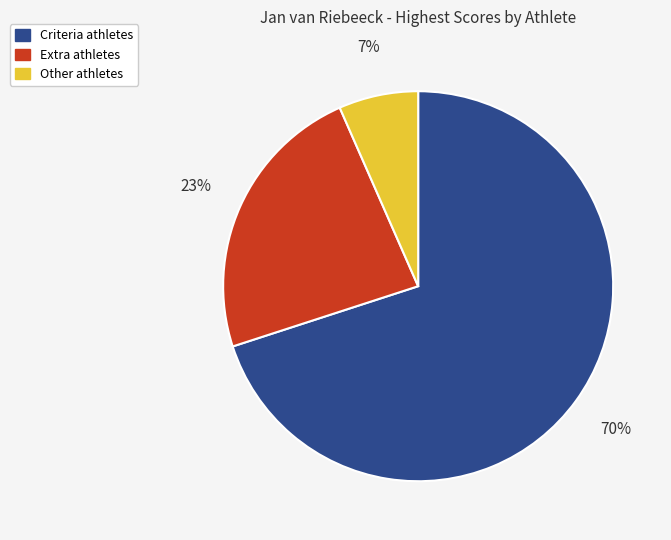

Is there a majority slice in this chart?

Yes